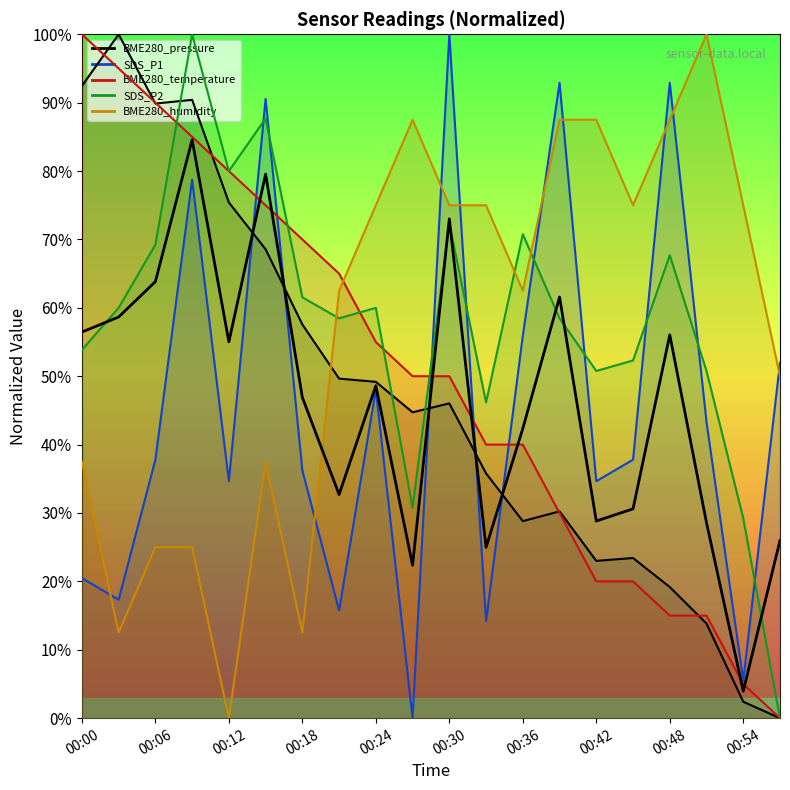

The chart shows a value of 55.0 at 00:12. True or false?

True